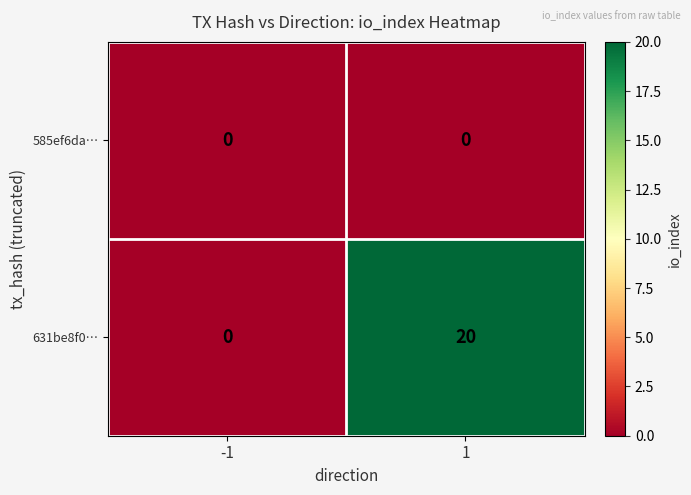

What is the sum of all 631be8f0… values?

20